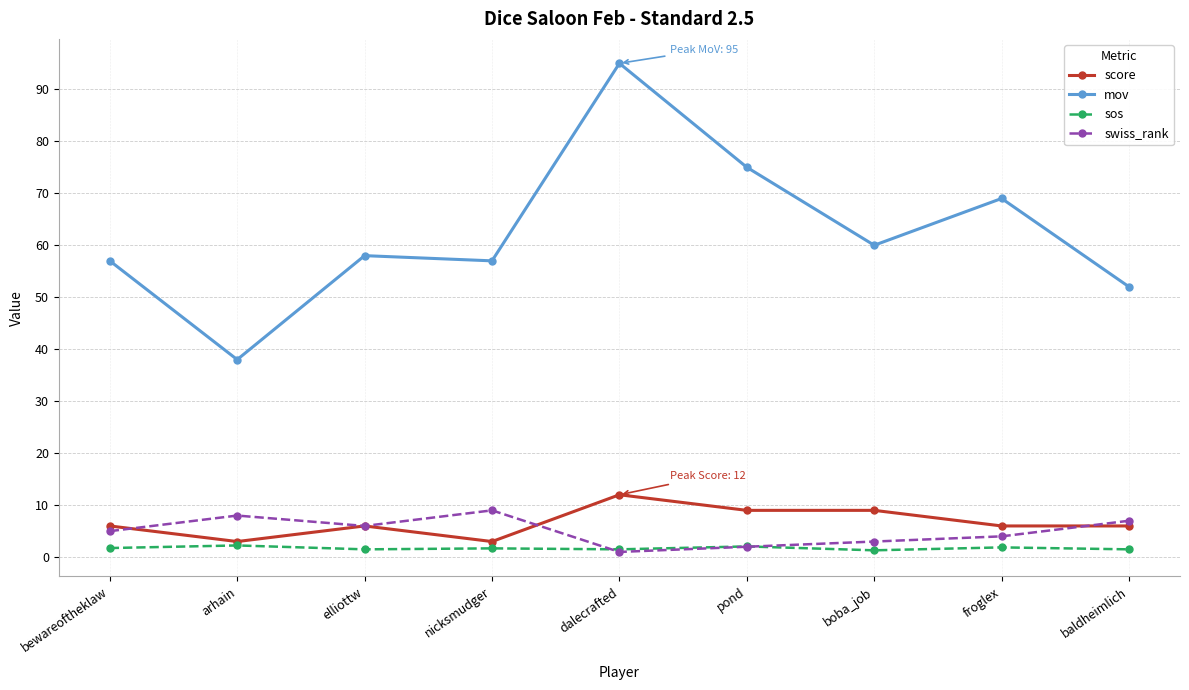

Which series ends up on top after the final intersection of score and swiss_rank?

swiss_rank